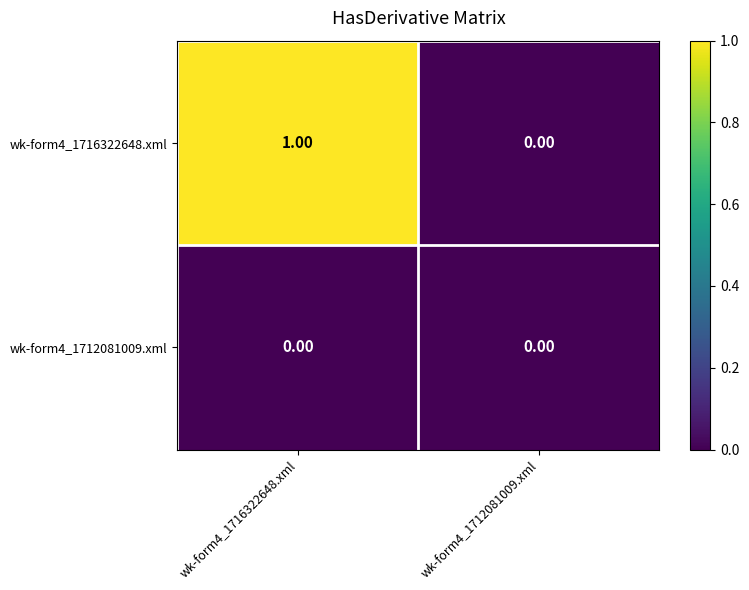

List the series in order of their peak value, highest first.

wk-form4_1716322648.xml, wk-form4_1712081009.xml